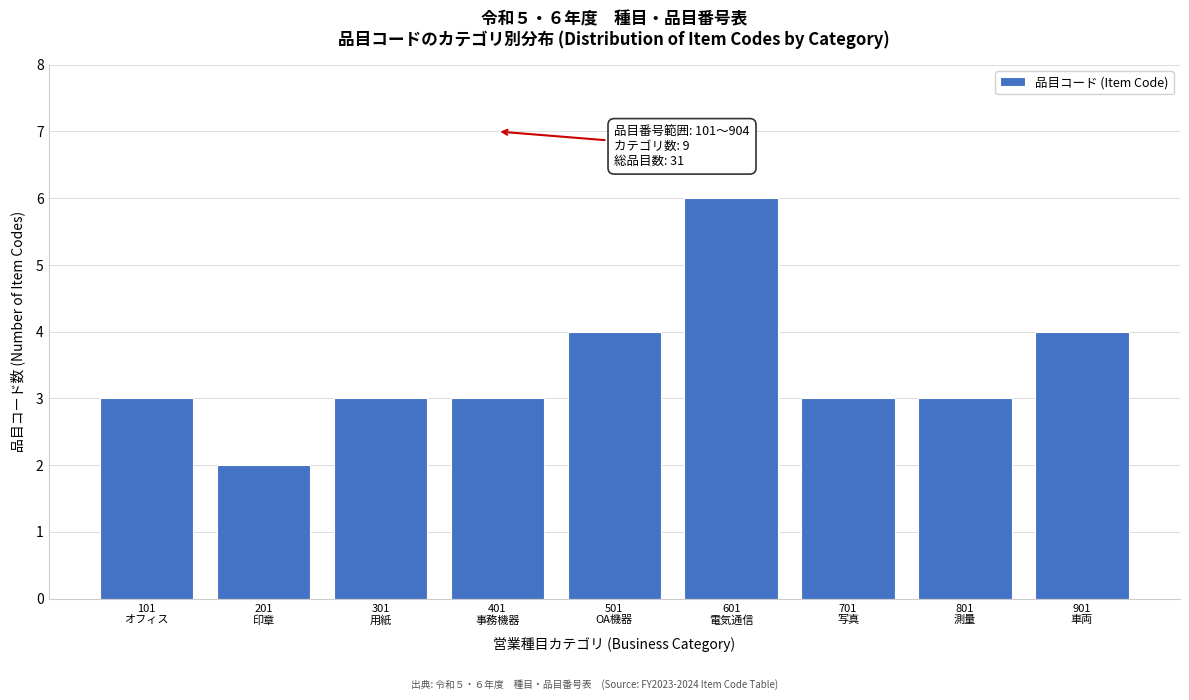

Reading right to left, transcribe all the data shown in this chart.

4	3	3	6	4	3	3	2	3